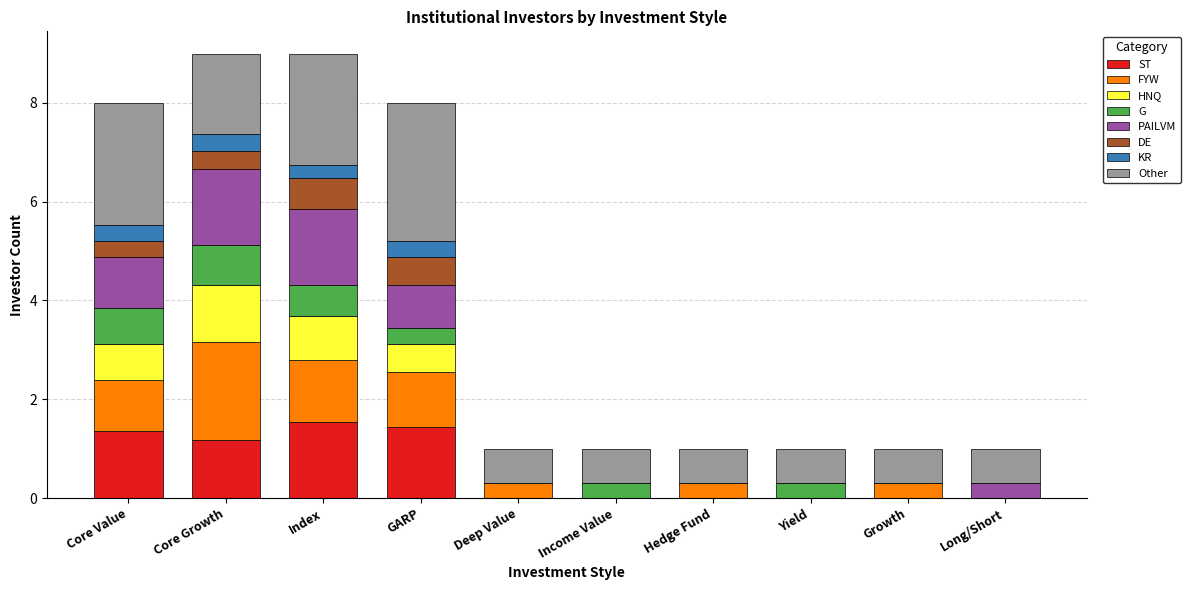

What is the total value across all series at Index?

9.0